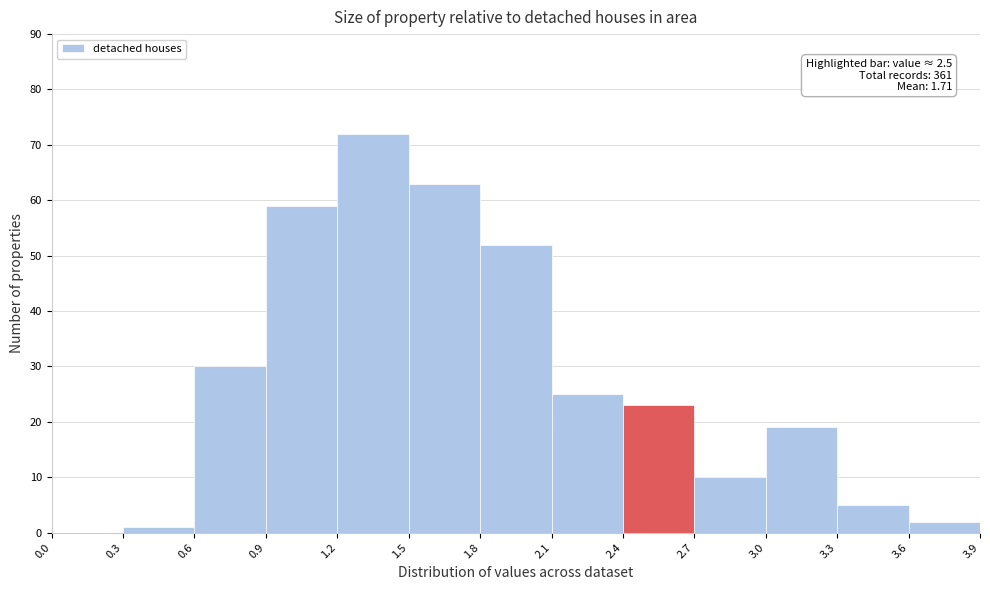

Over which range of the x-axis is the bar tallest?

1.2 to 1.5